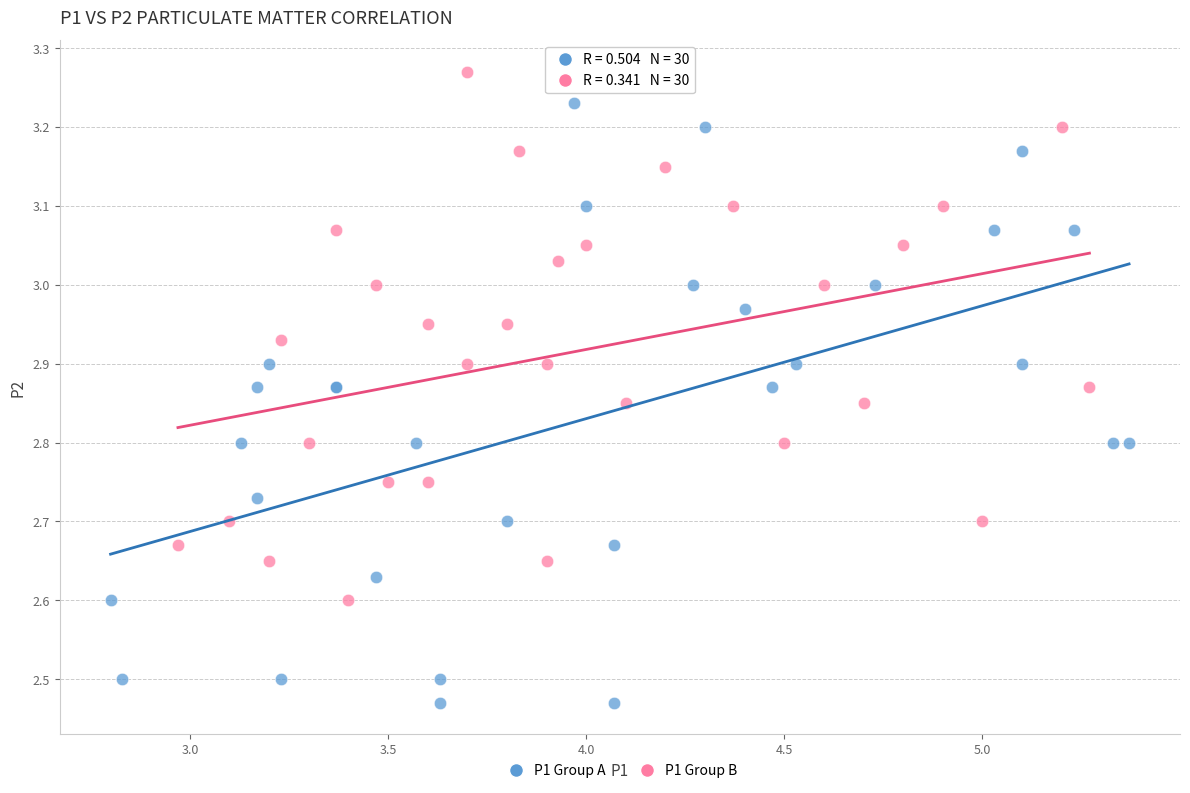

Which series contains the highest Y value?

P1 Group B